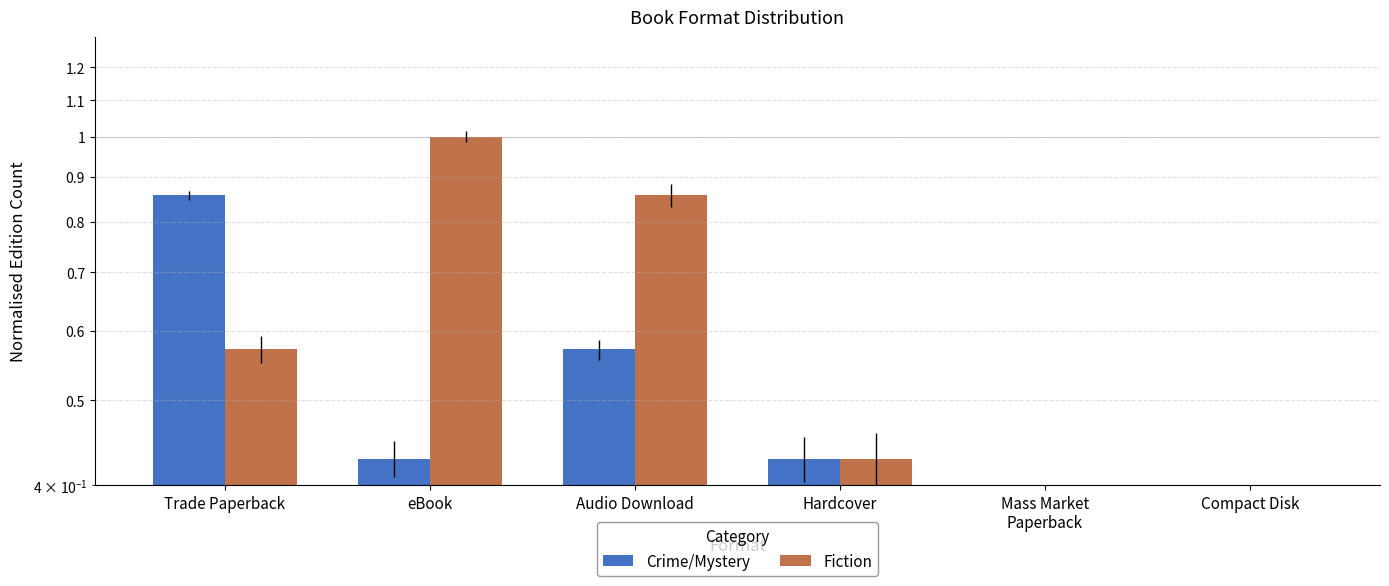

What are all the series names shown in the legend?

Crime/Mystery, Fiction